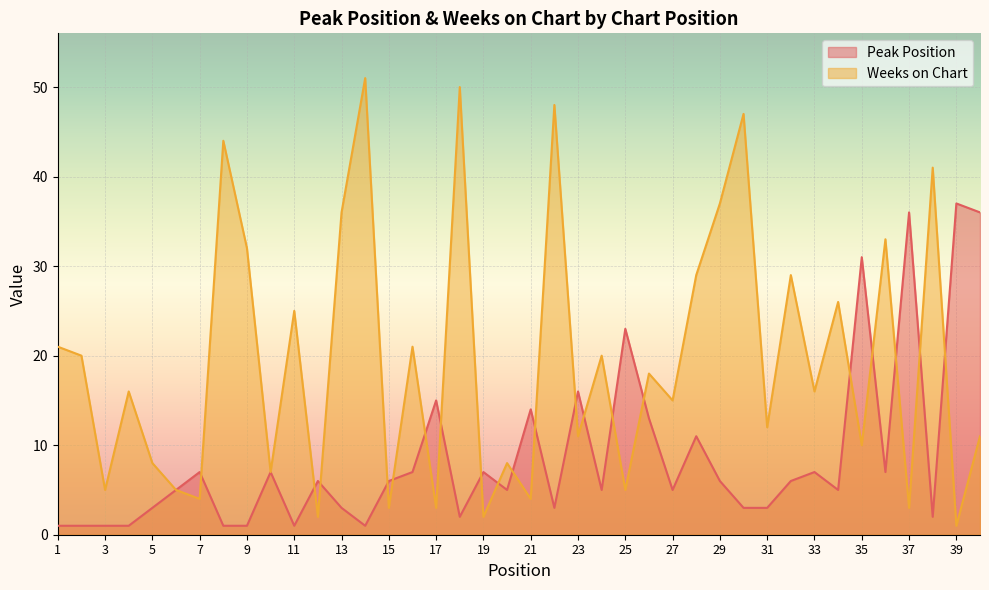

What is the greatest value displayed?

51